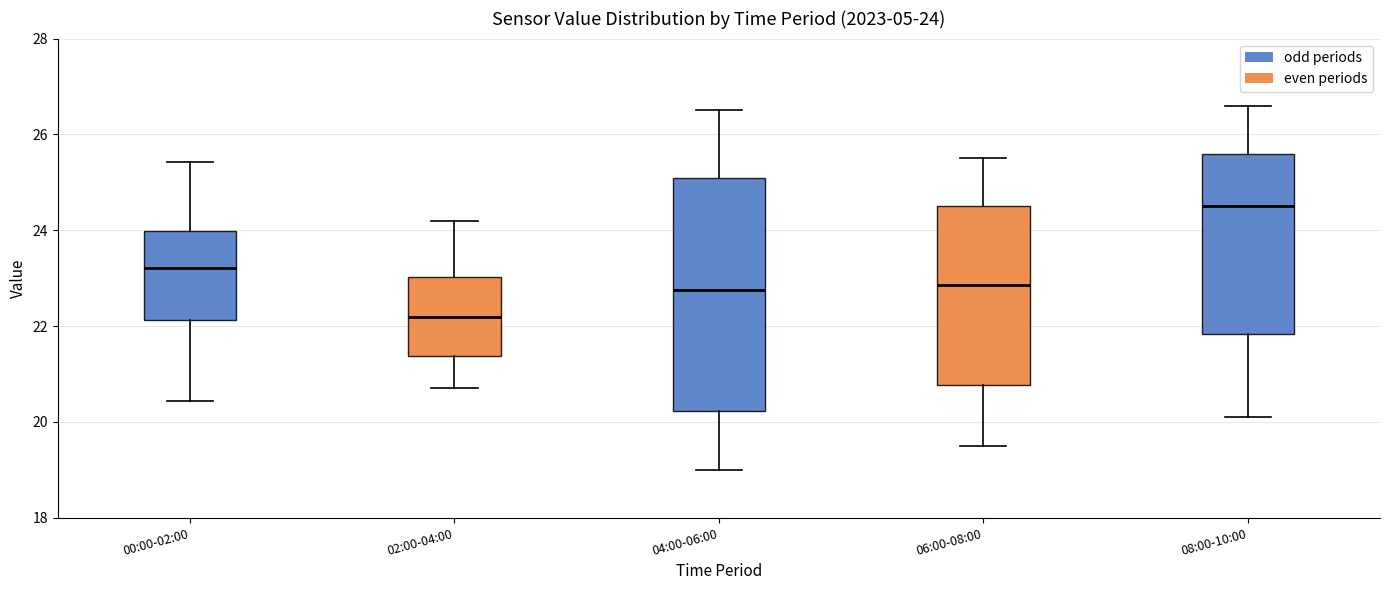

Which box's median line is the lowest?

02:00-04:00